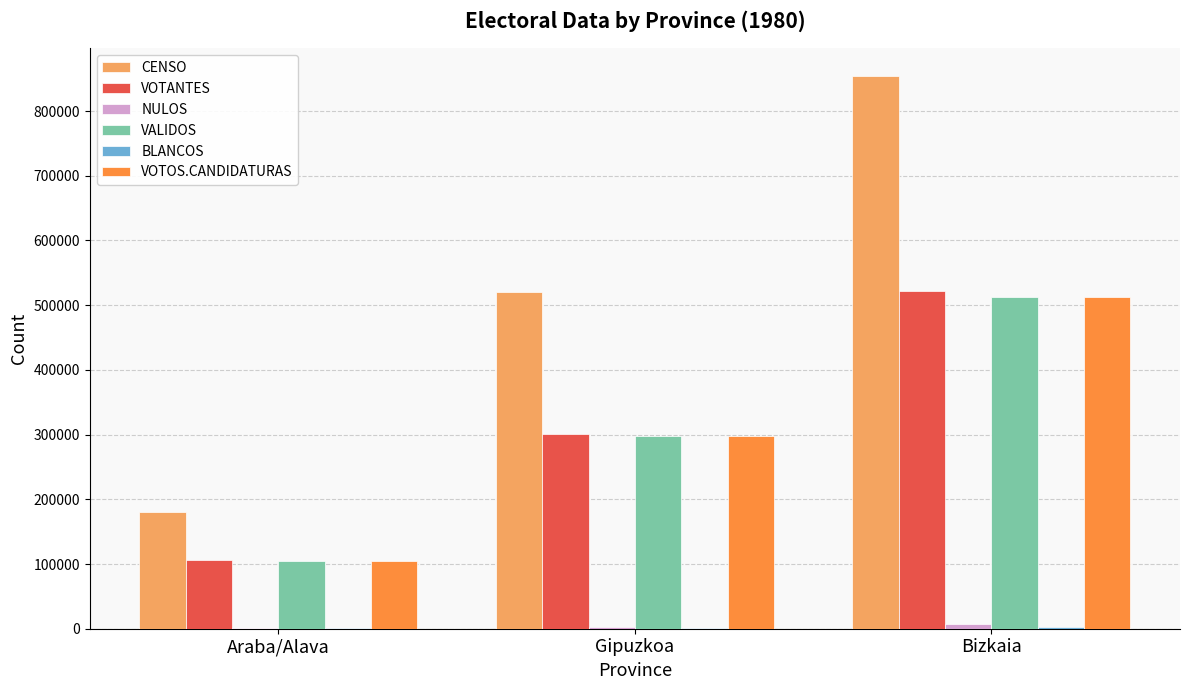

Are the bars grouped side by side (vs. stacked)?

Yes